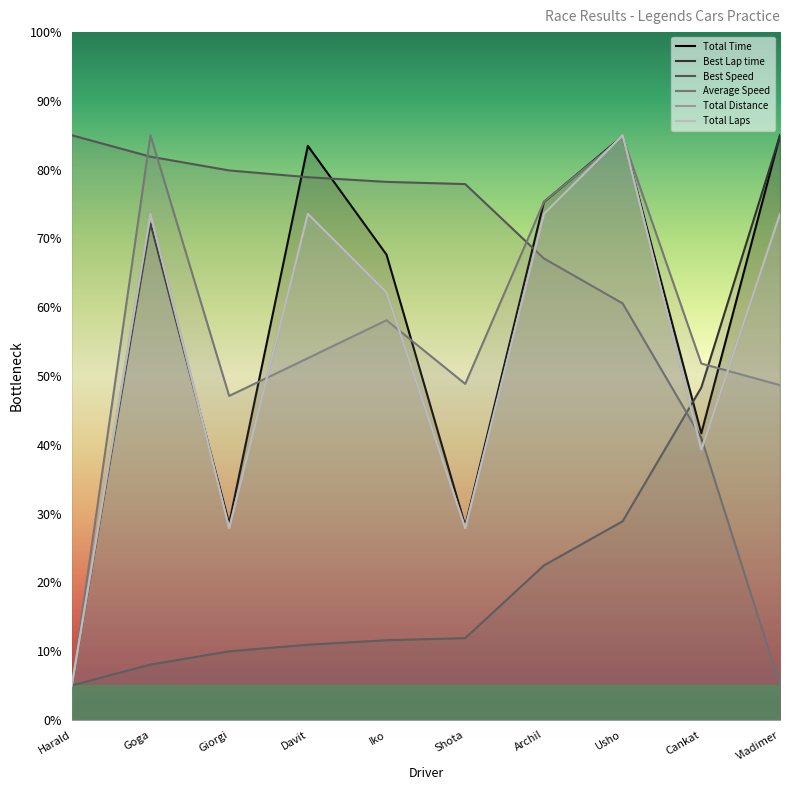

Reading right to left, transcribe all the data shown in this chart.

Total Time: 85.0	41.7	84.9	75.3	28.2	67.6	83.5	28.6	72.2	5.0
Best Lap time: 85.0	48.3	28.9	22.5	11.9	11.6	10.9	10.0	8.0	5.0
Best Speed: 5.0	41.0	60.6	67.1	77.9	78.2	78.9	79.9	81.9	85.0
Average Speed: 48.7	51.8	84.7	75.3	48.8	58.1	52.6	47.1	85.0	5.0
Total Distance: 73.6	39.3	85.0	73.6	27.9	62.1	73.6	27.9	73.6	5.0
Total Laps: 73.6	39.3	85.0	73.6	27.9	62.1	73.6	27.9	73.6	5.0